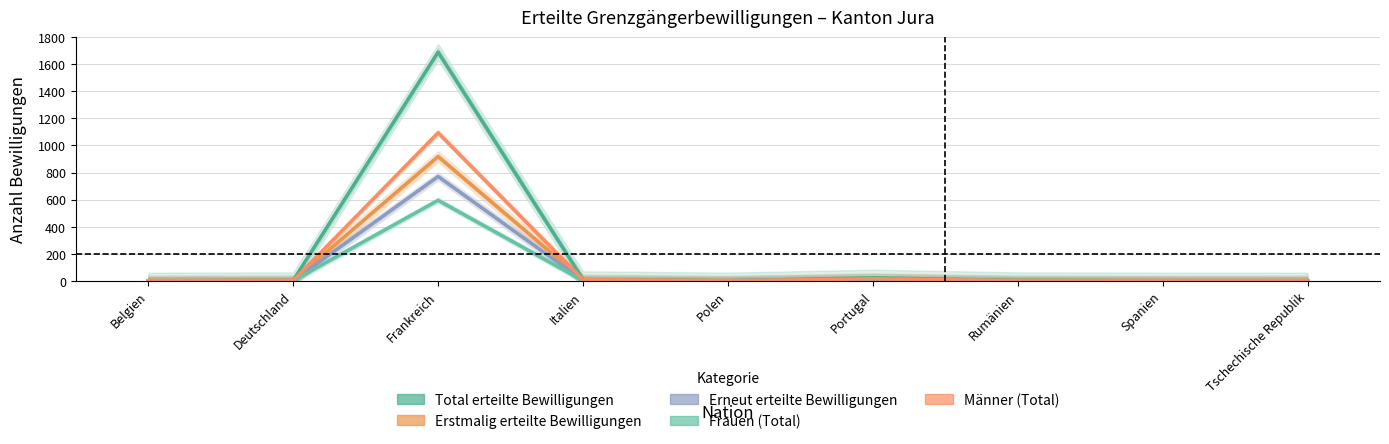

Where is the first local minimum for Männer (Total)?

Polen